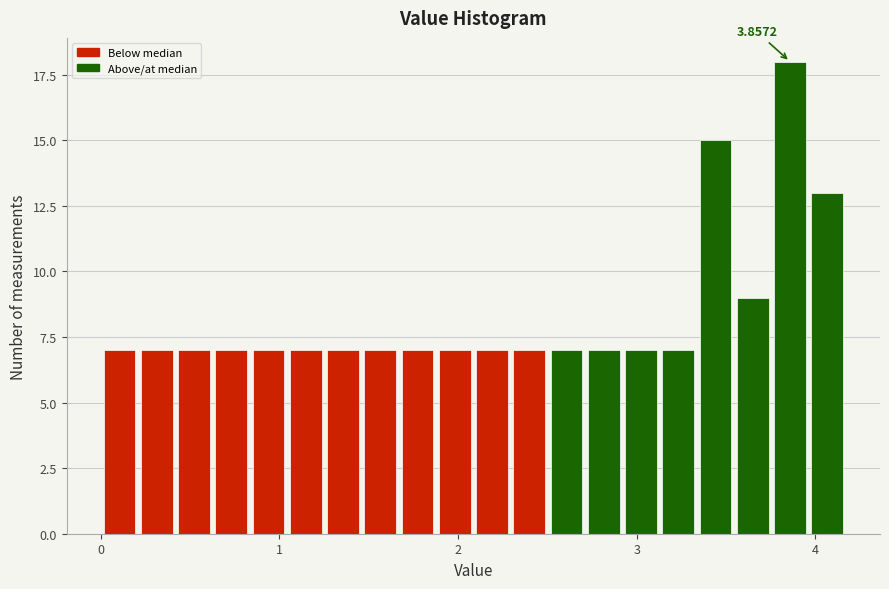

Read against the x-axis, roughly where is the centre of the tallest bar?

3.9